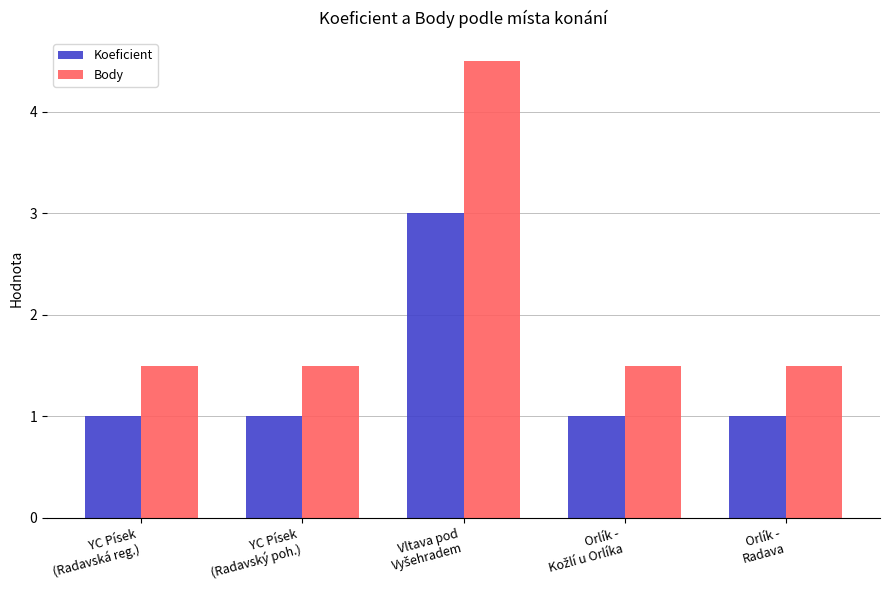

What position from the right is Orlík -
Radava?

1